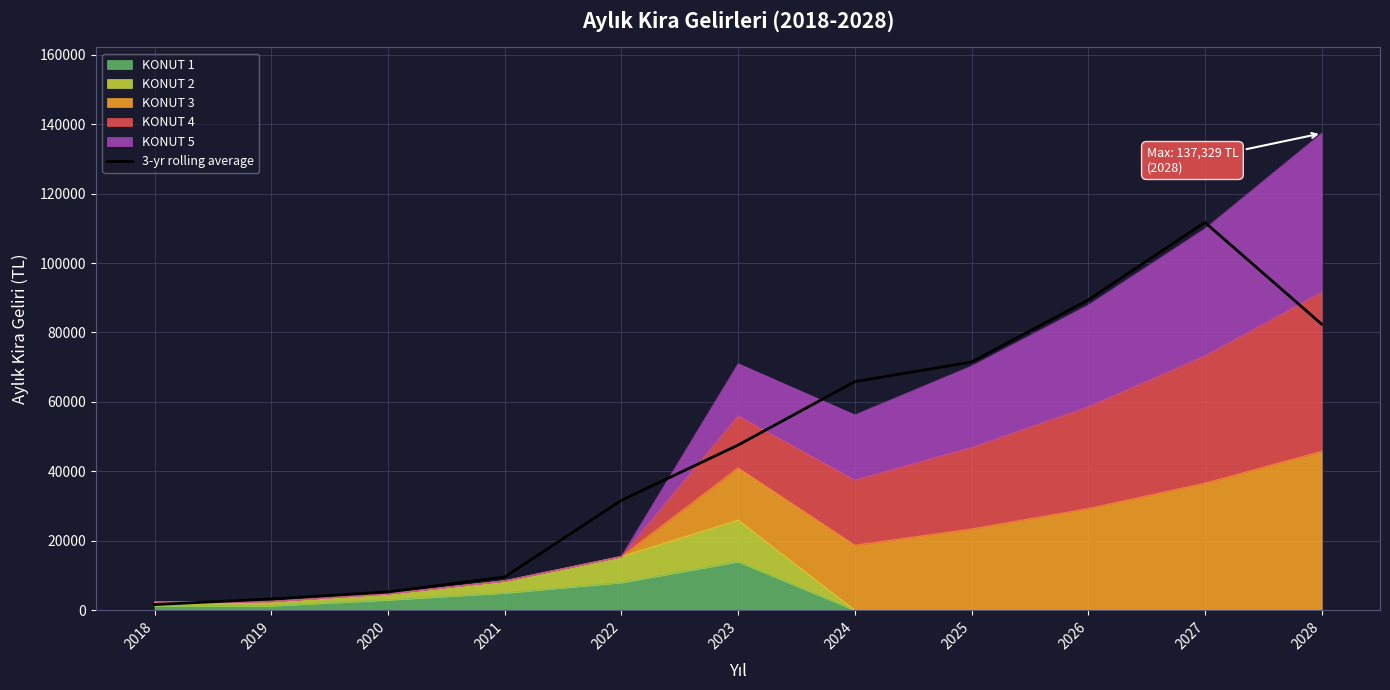

What value does the data have at 2025?

71484.4